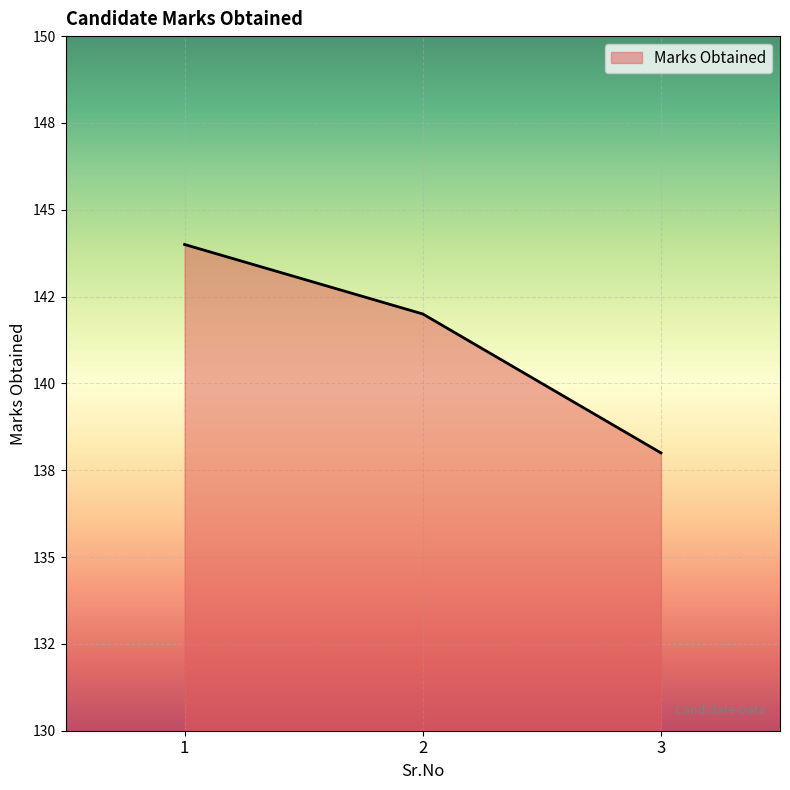

Does the chart display data point markers on the line(s)?

No